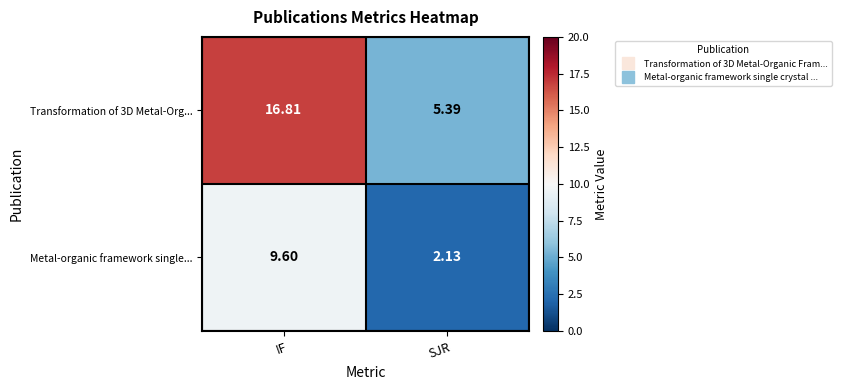

At which label is Transformation of 3D Metal-Org... closest to 11?

SJR